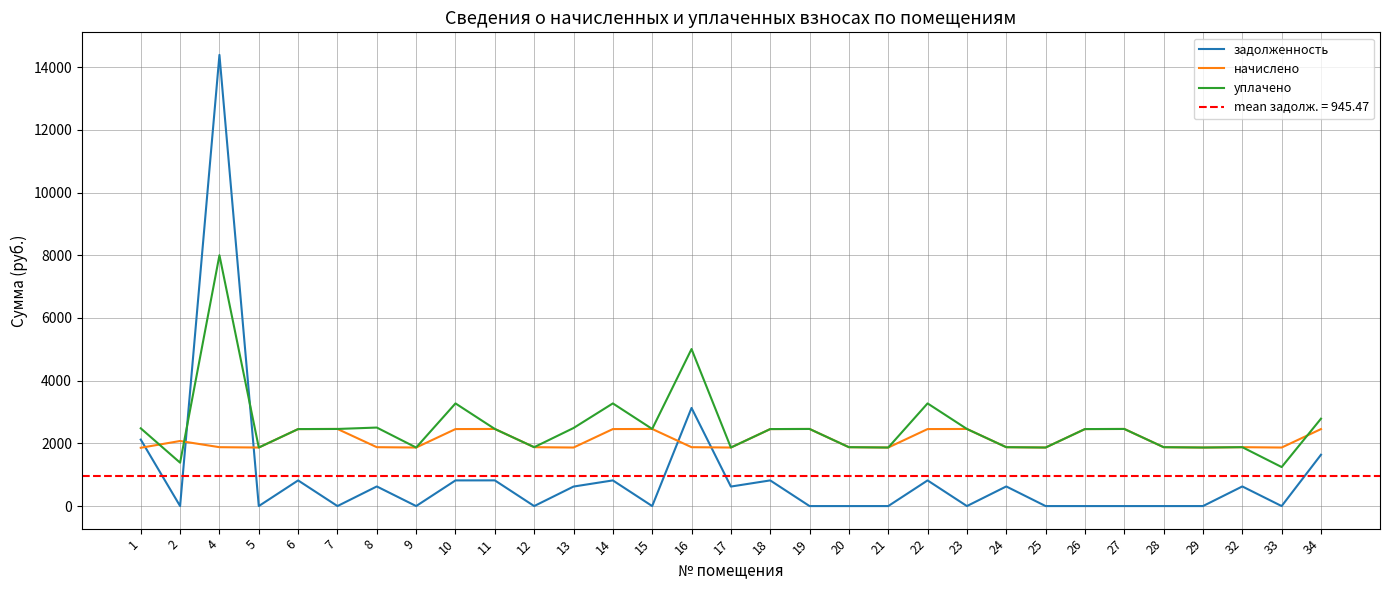

Does the chart have visible grid lines?

Yes